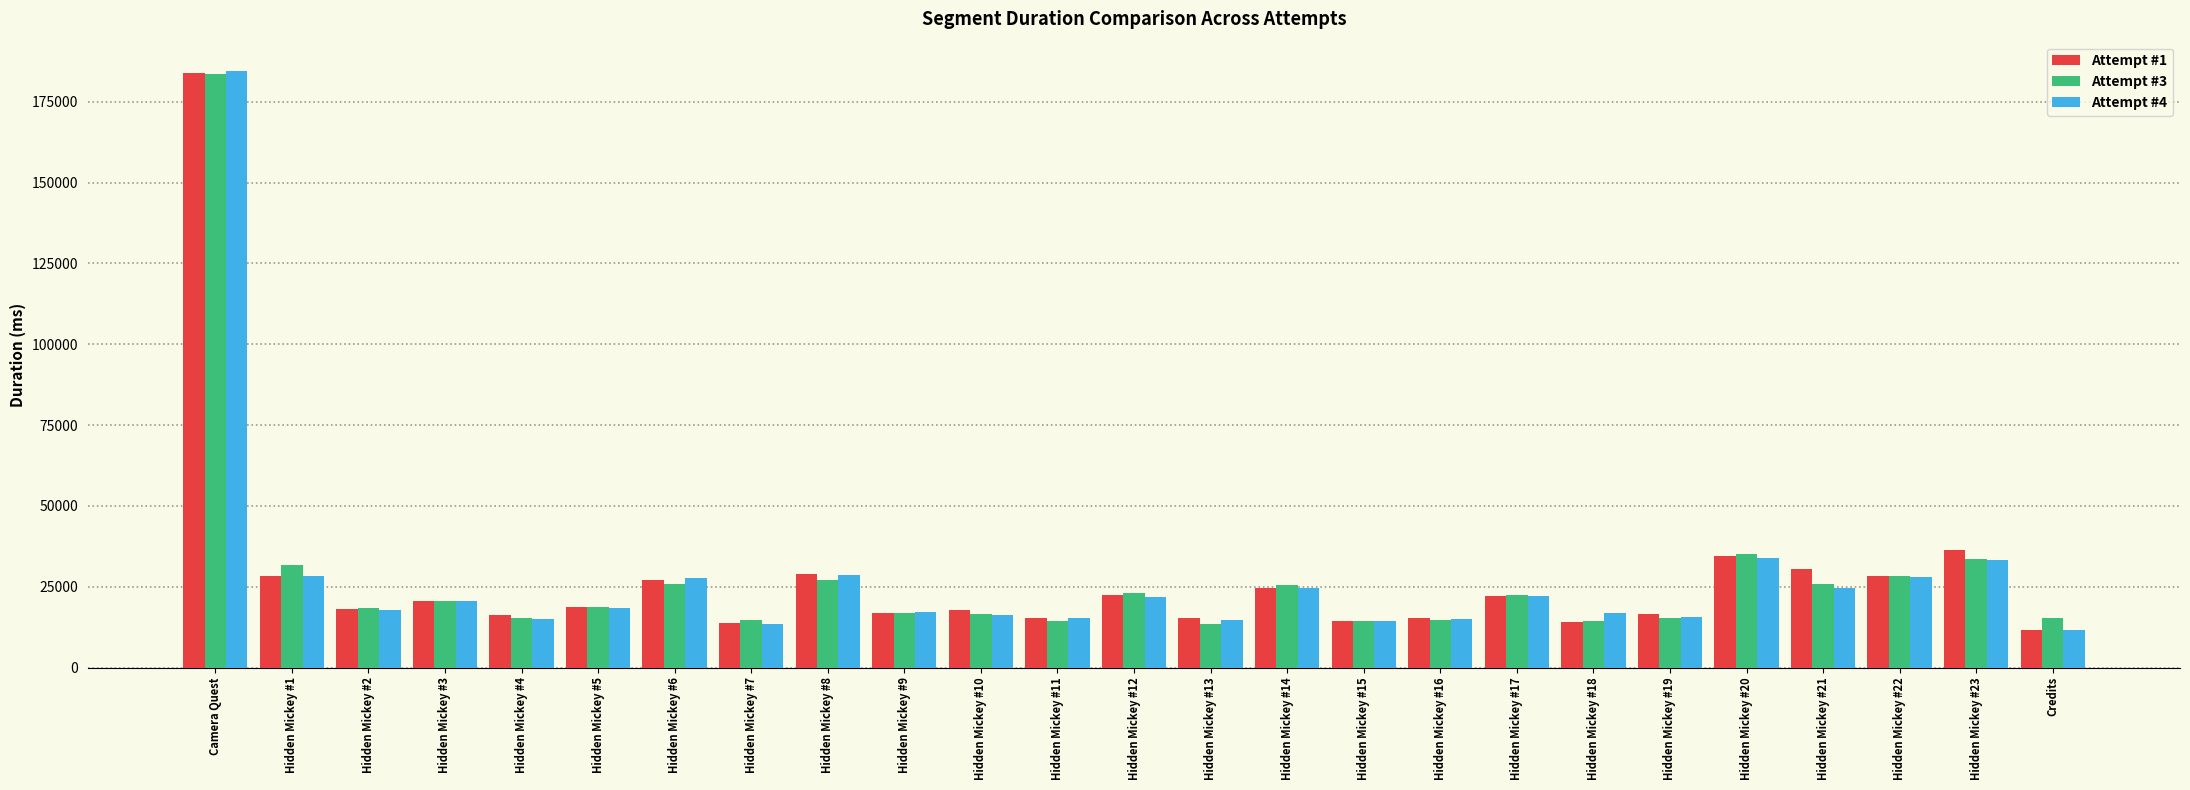

At which category is the sum across all series the highest?

Camera Quest